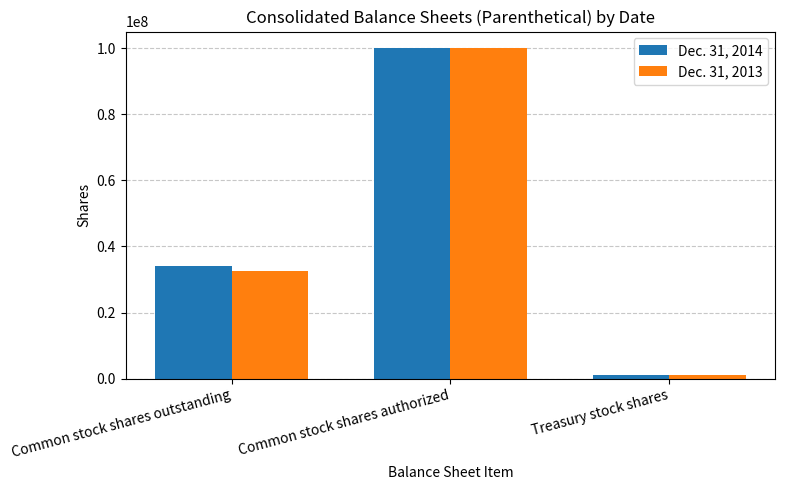

What are all the series names shown in the legend?

Dec. 31, 2014, Dec. 31, 2013